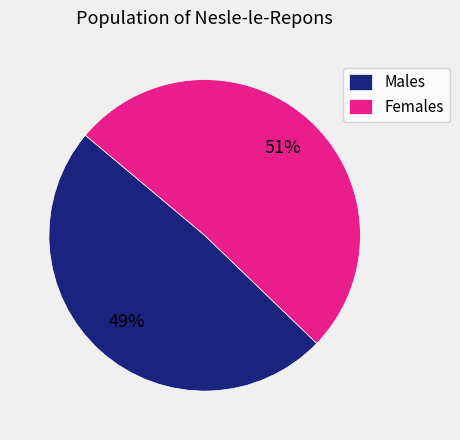

Which slice is the smallest?

Males